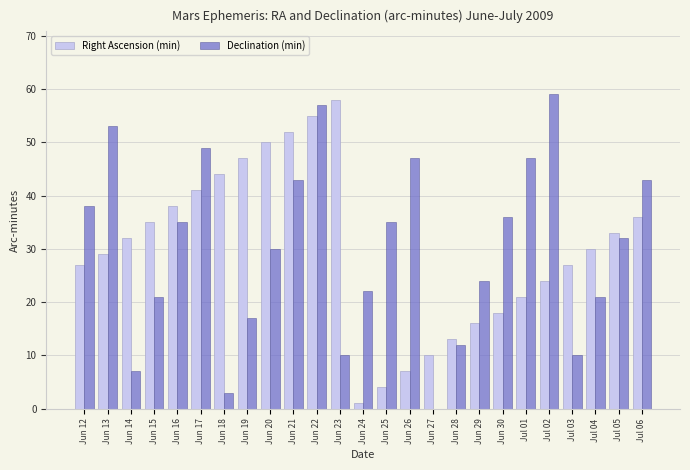

At which category is the sum across all series the highest?

Jun 22